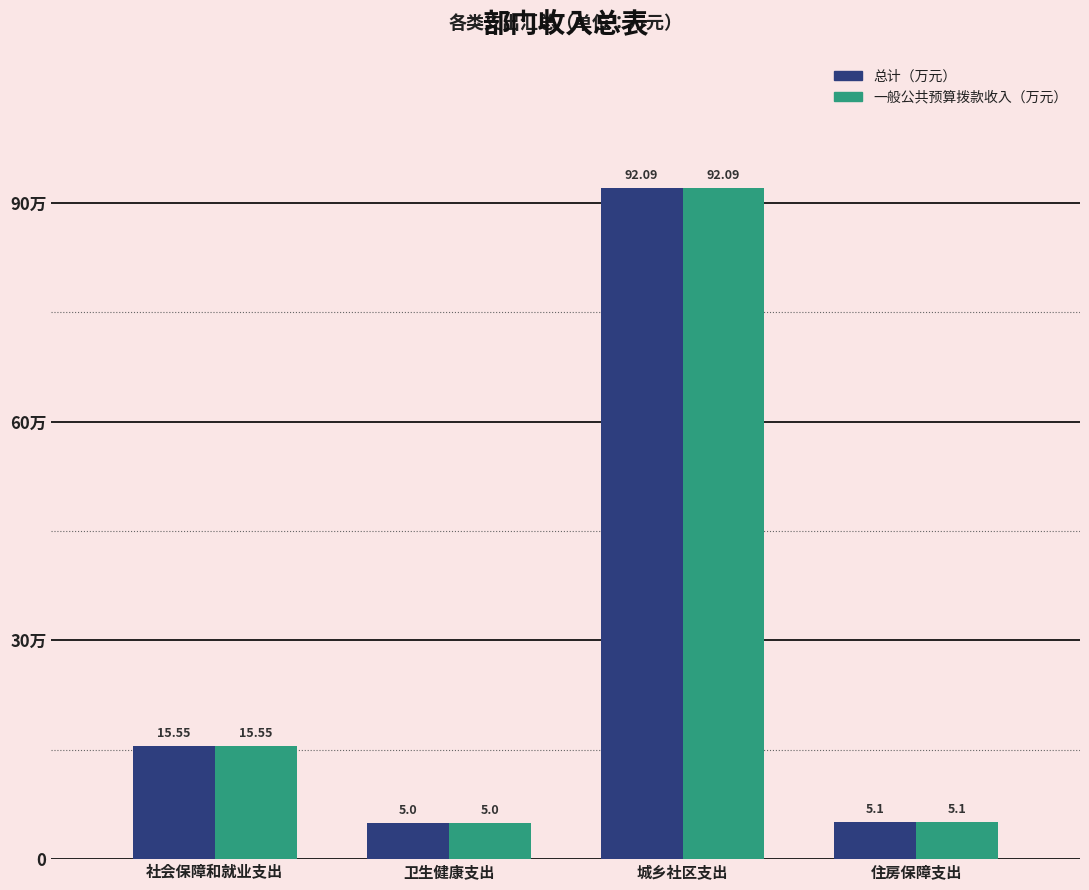

What are all the series names shown in the legend?

总计（万元）, 一般公共预算拨款收入（万元）